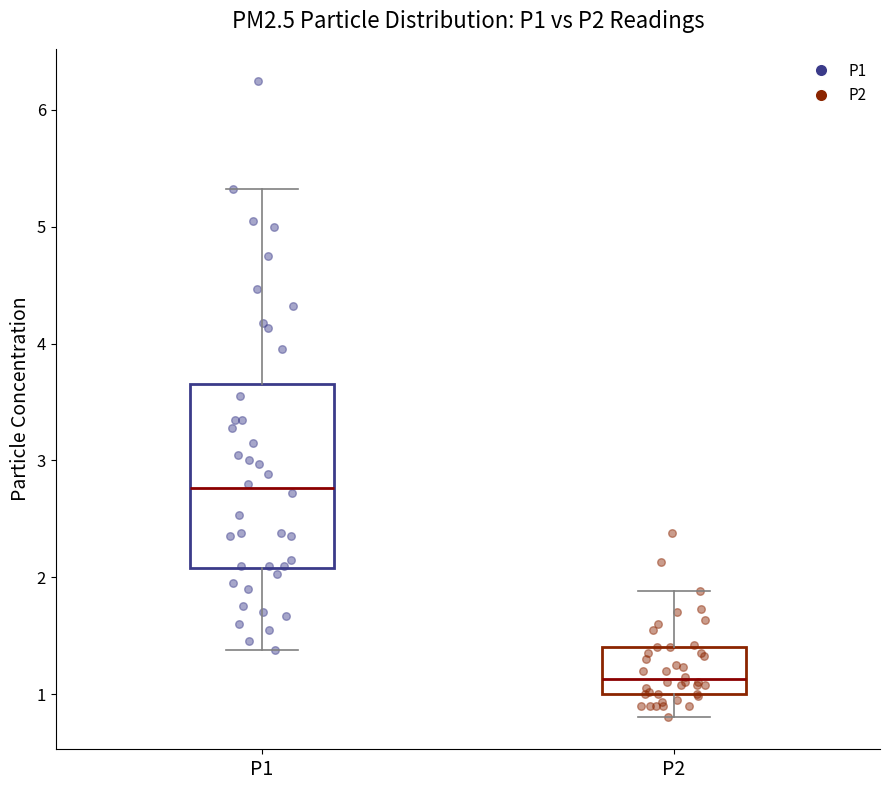

Where is the lower edge of the box for P2 on the y-axis? The values are not printed on the chart, so give them approximately, as read against the axis.

1.0